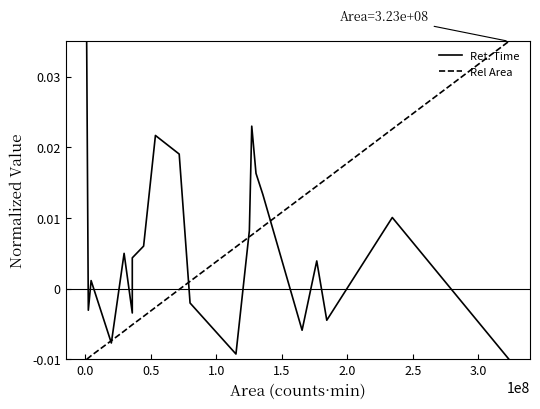

Rank the series by their average value, from lowest to highest.

Rel Area, Ret. Time